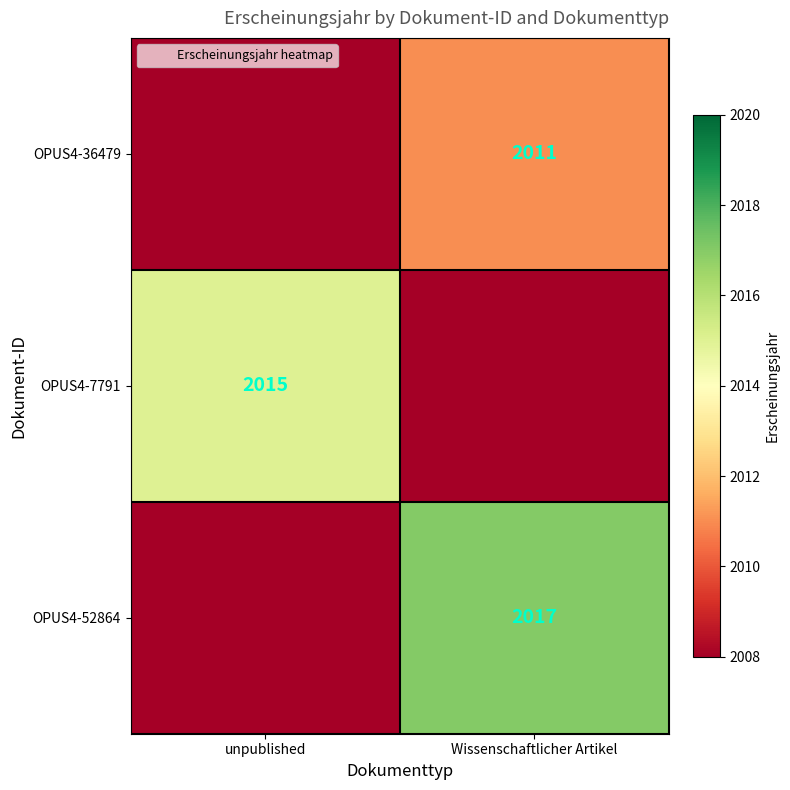

At how many categories does at least one series exceed 2007?

2